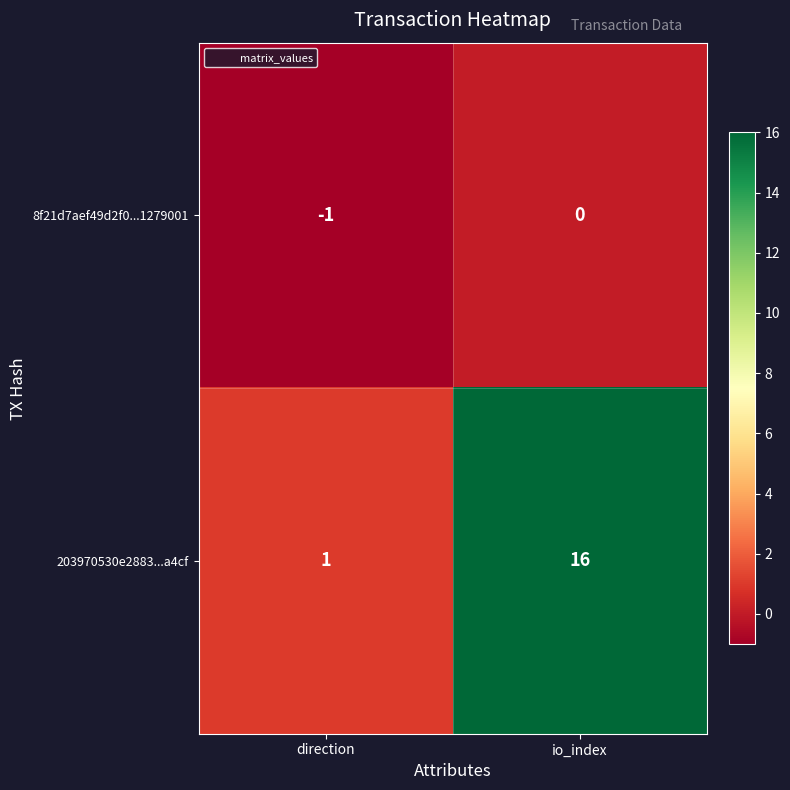

What is the greatest value displayed?

16